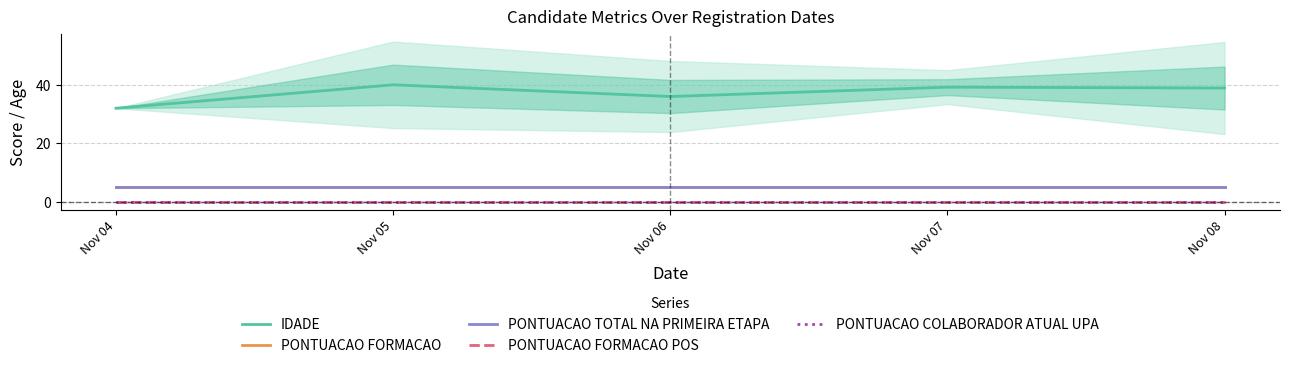

What is the maximum value shown in the chart?

40.0